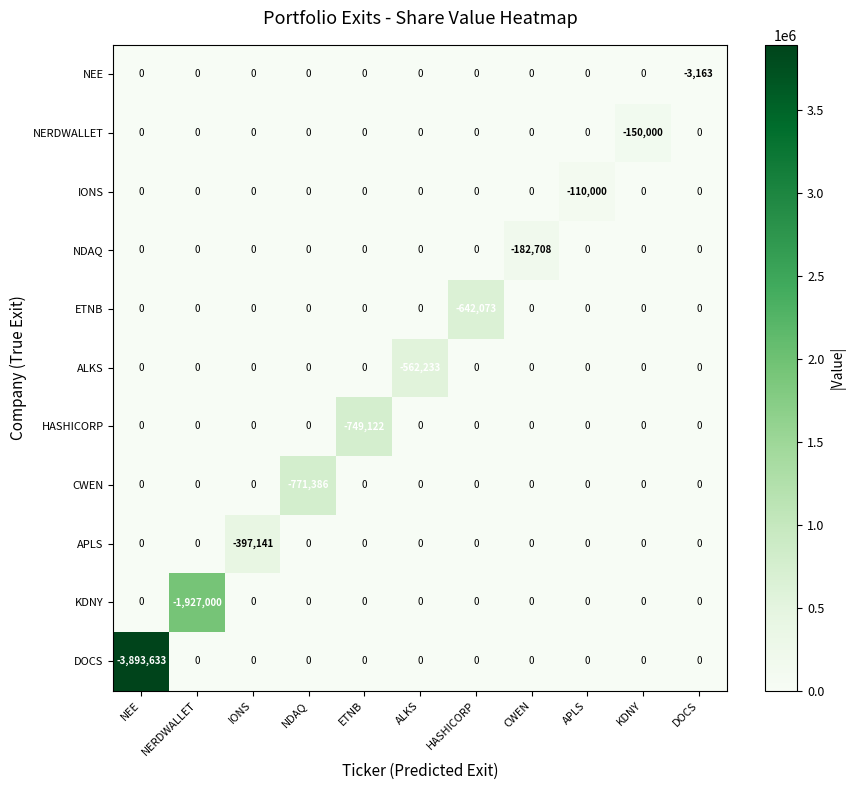

What is the smallest value displayed?

-3893633